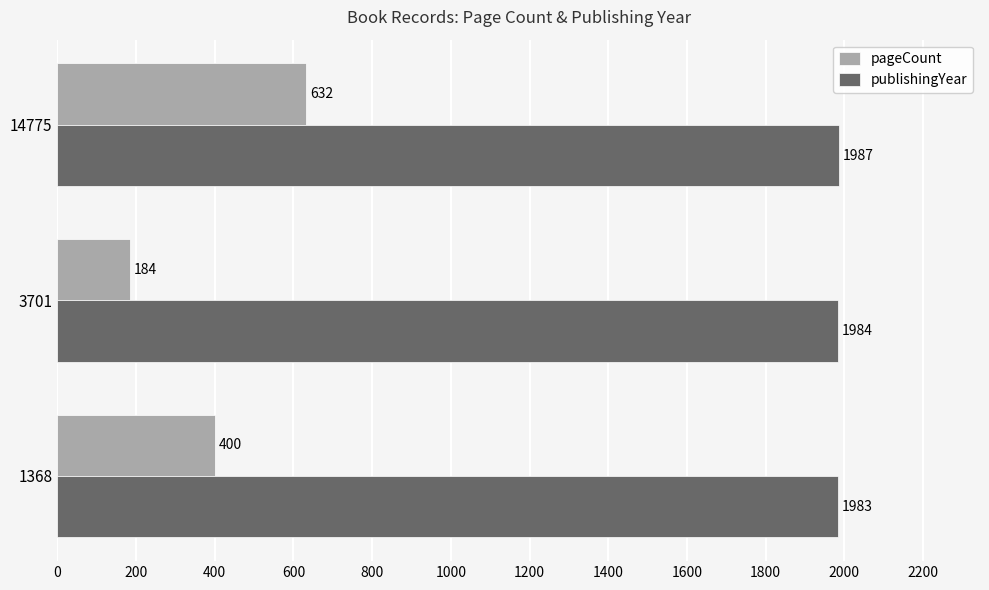

What is the difference between the maximum and minimum values in the publishingYear series?

4